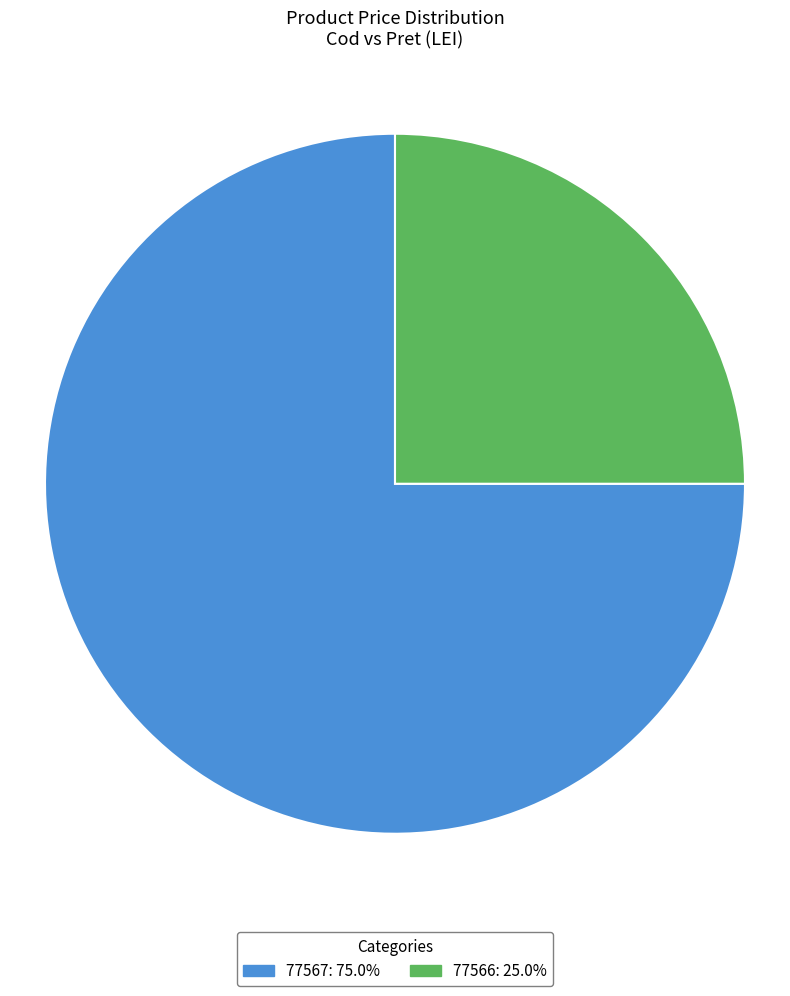

What is the ratio of the value at 77567: 75.0% to the value at 77566: 25.0%?

3.0